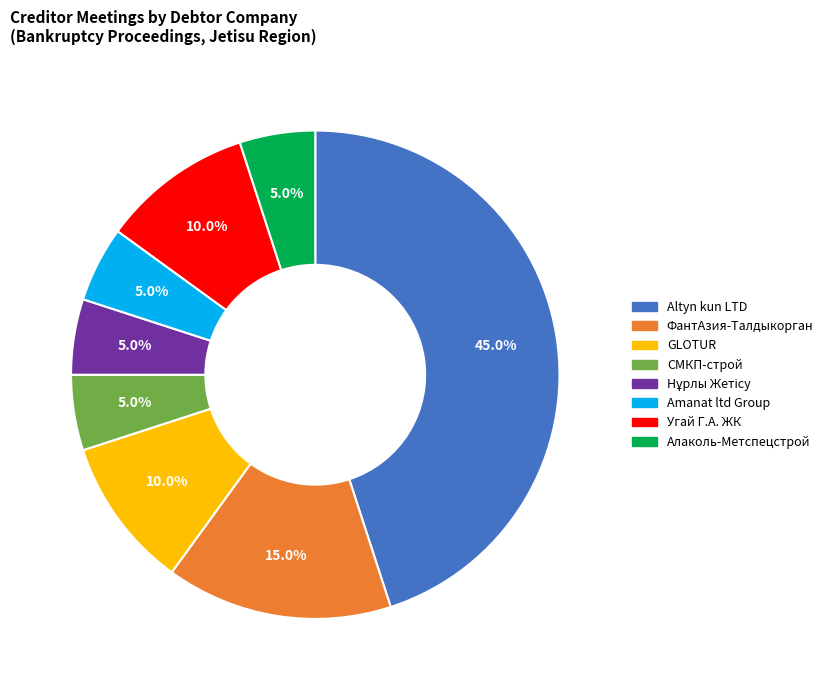

Does any single category account for the majority?

No